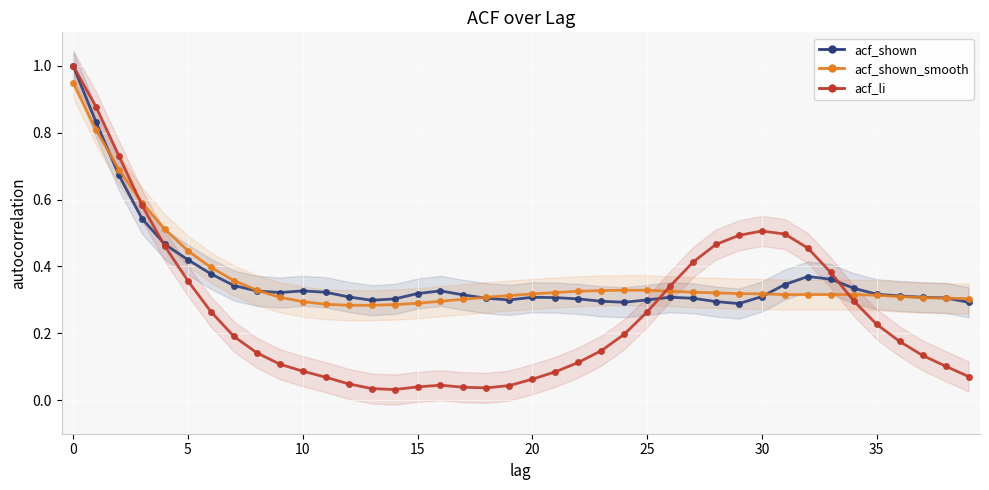

In acf_shown, how many points are higher than both neighbors (excluding endpoints)?

5